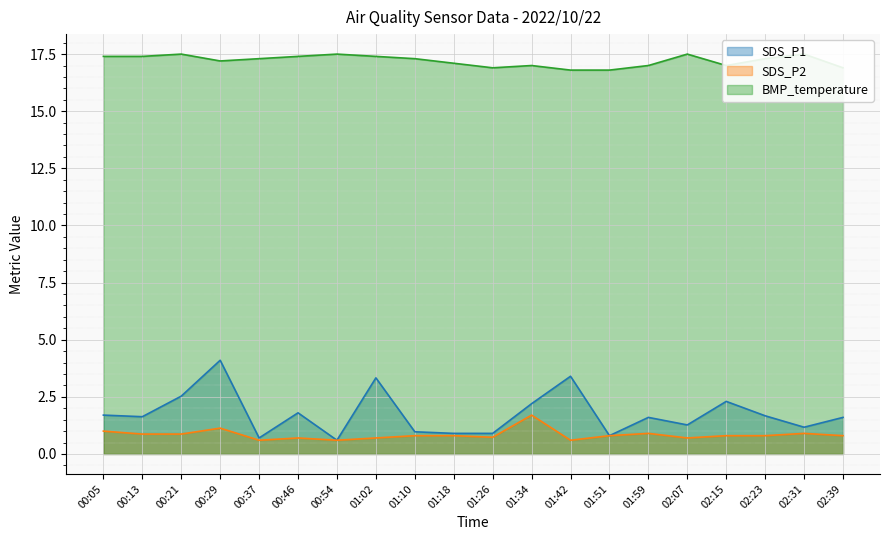

Reading left to right, list all the values displayed in this chart.

SDS_P1: 1.7	1.6	2.5	4.1	0.7	1.8	0.6	3.3	1.0	0.9	0.9	2.2	3.4	0.8	1.6	1.3	2.3	1.7	1.2	1.6
SDS_P2: 1.0	0.9	0.9	1.1	0.6	0.7	0.6	0.7	0.8	0.8	0.7	1.7	0.6	0.8	0.9	0.7	0.8	0.8	0.9	0.8
BMP_temperature: 17.4	17.4	17.5	17.2	17.3	17.4	17.5	17.4	17.3	17.1	16.9	17.0	16.8	16.8	17.0	17.5	17.0	17.3	17.5	16.9